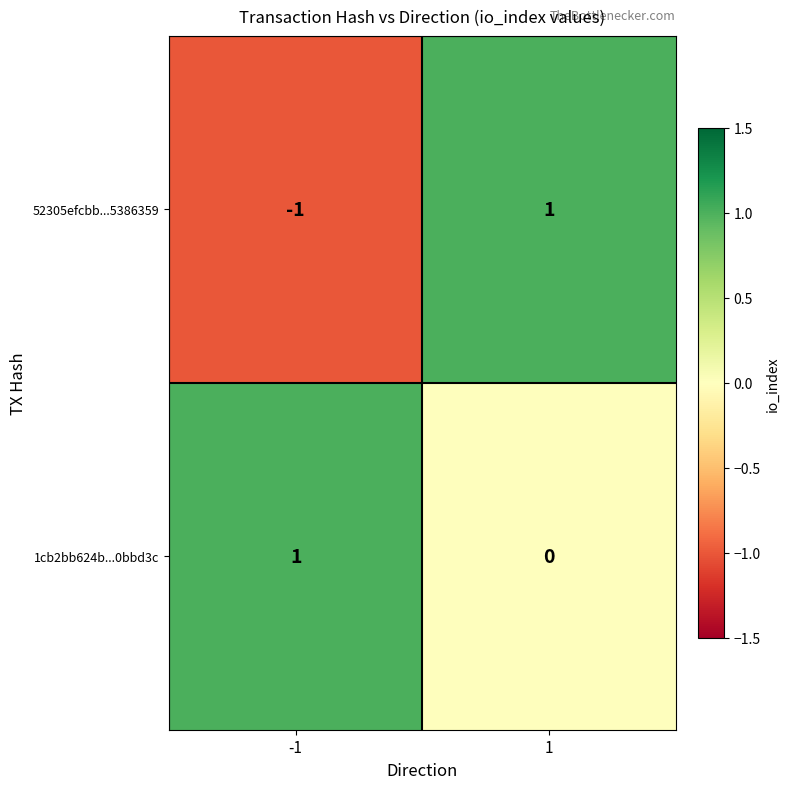

At which category is the sum across all series the highest?

1